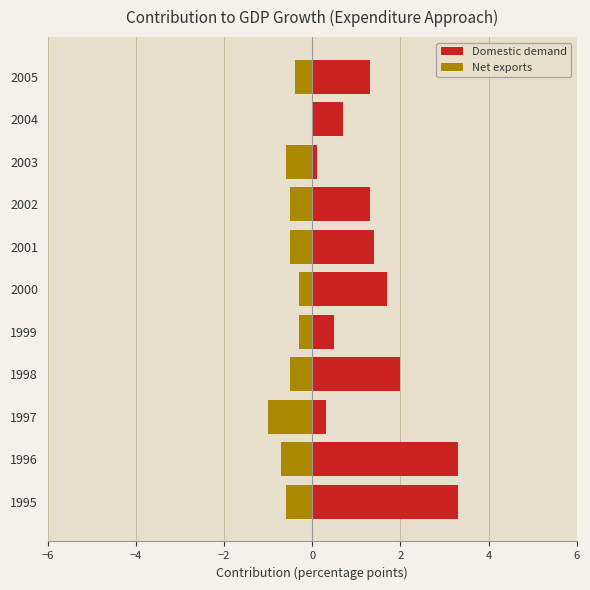

How many data points does each series have?

11